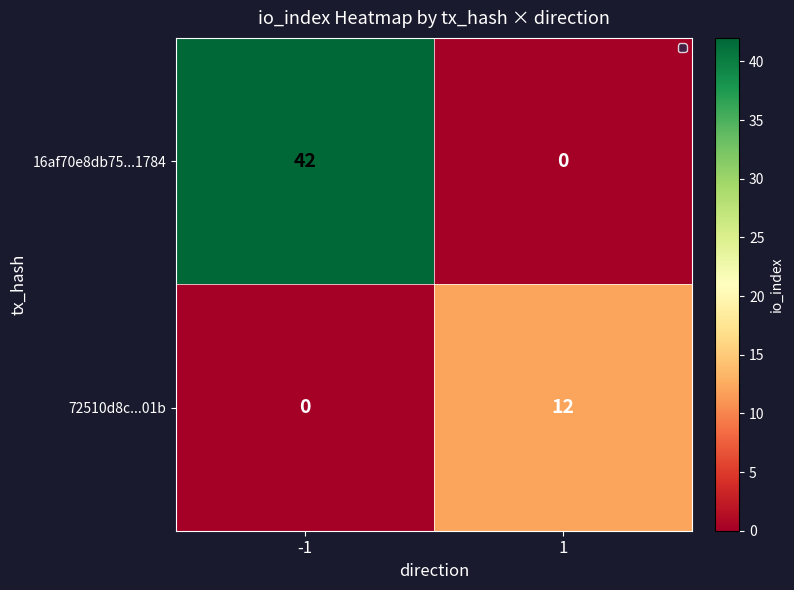

The value of 16af70e8db75...1784 at -1 is 61. True or false?

False